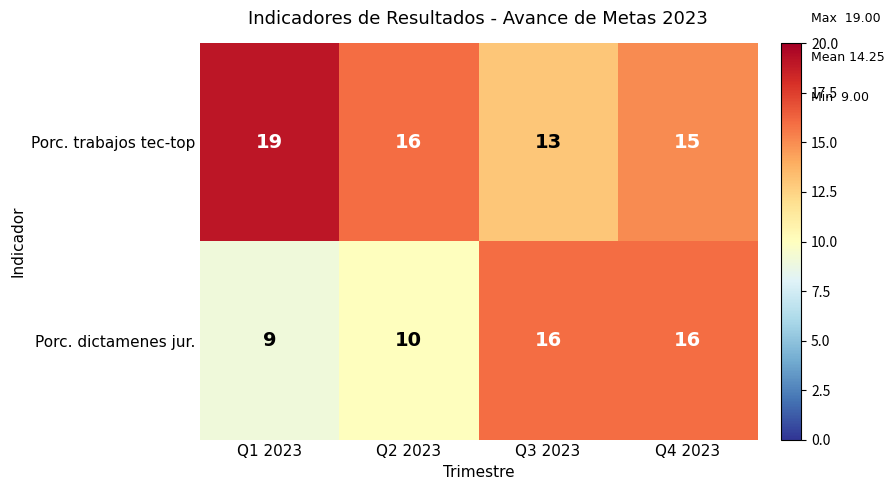

How many data points does each series have?

4